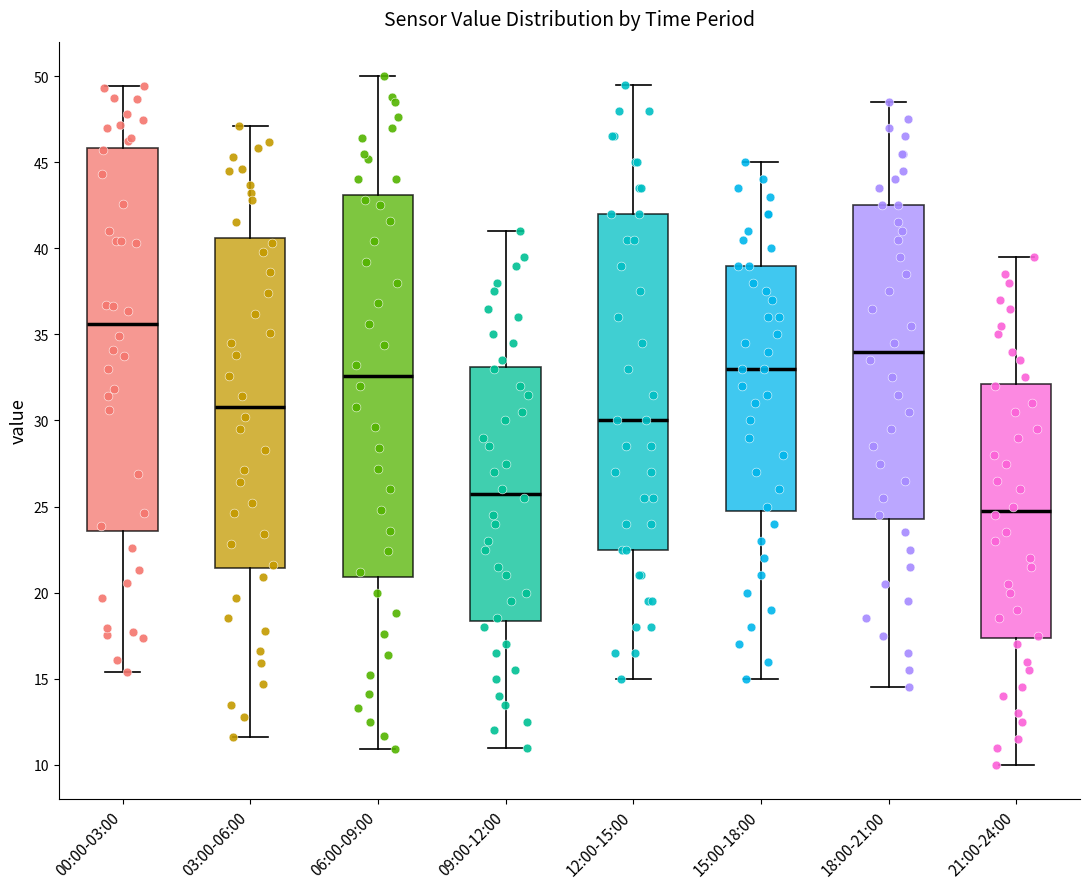

Reading left to right, transcribe this box plot: for each box, give where its median line is, the range the box spans, and where its two whiskers end, as read against the y-axis. The values are not printed on the chart, so give them approximately, as read against the axis.

00:00-03:00: median 35.5, box 23.5 to 46.0, whiskers 15.5 to 49.5
03:00-06:00: median 31.0, box 21.5 to 40.5, whiskers 11.5 to 47.0
06:00-09:00: median 32.5, box 21.0 to 43.0, whiskers 11.0 to 50.0
09:00-12:00: median 26.0, box 18.5 to 33.0, whiskers 11.0 to 41.0
12:00-15:00: median 30.0, box 22.5 to 42.0, whiskers 15.0 to 49.5
15:00-18:00: median 33.0, box 25.0 to 39.0, whiskers 15.0 to 45.0
18:00-21:00: median 34.0, box 24.5 to 42.5, whiskers 14.5 to 48.5
21:00-24:00: median 25.0, box 17.5 to 32.0, whiskers 10.0 to 39.5